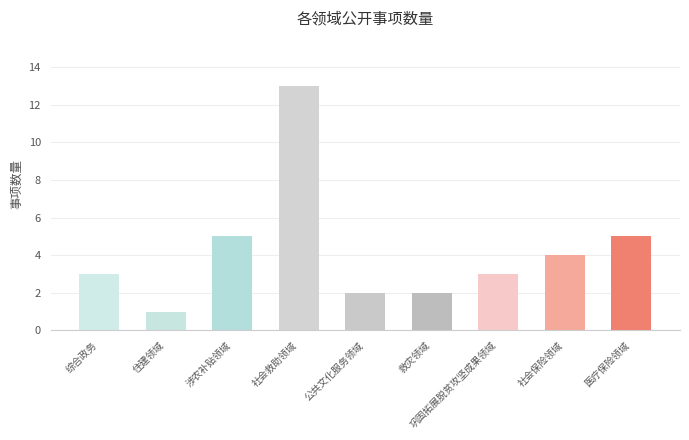

What position from the right is 公共文化服务领域?

5